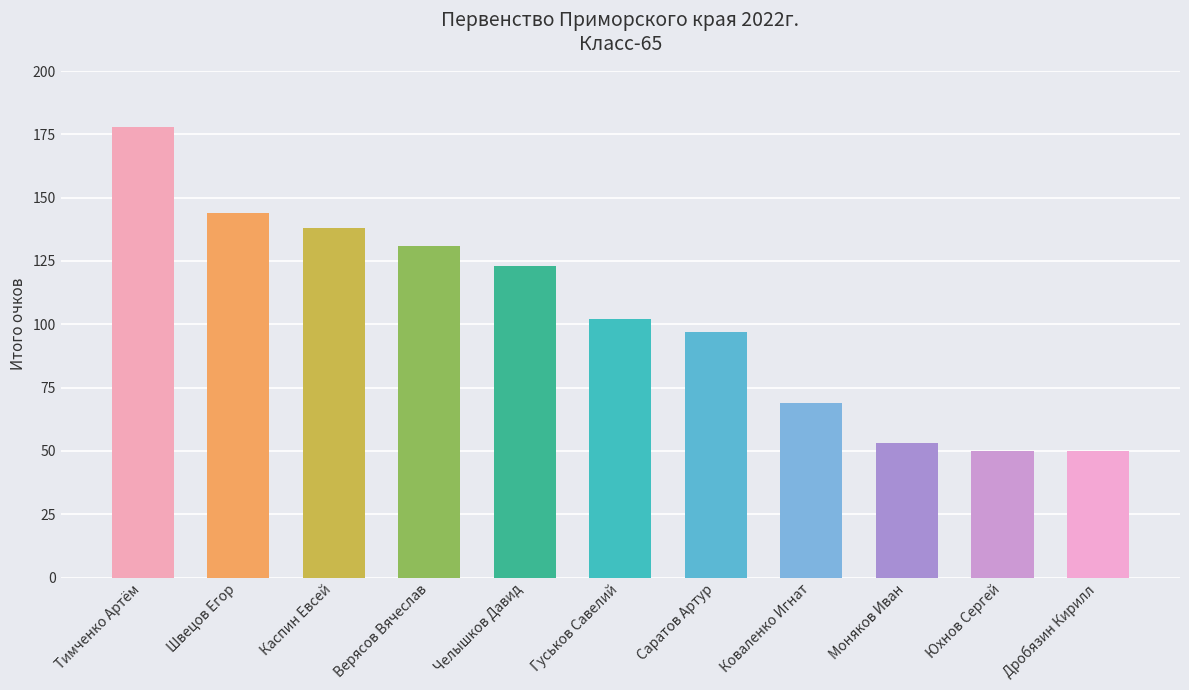

Between Челышков Давид and Юхнов Сергей, which is larger?

Челышков Давид